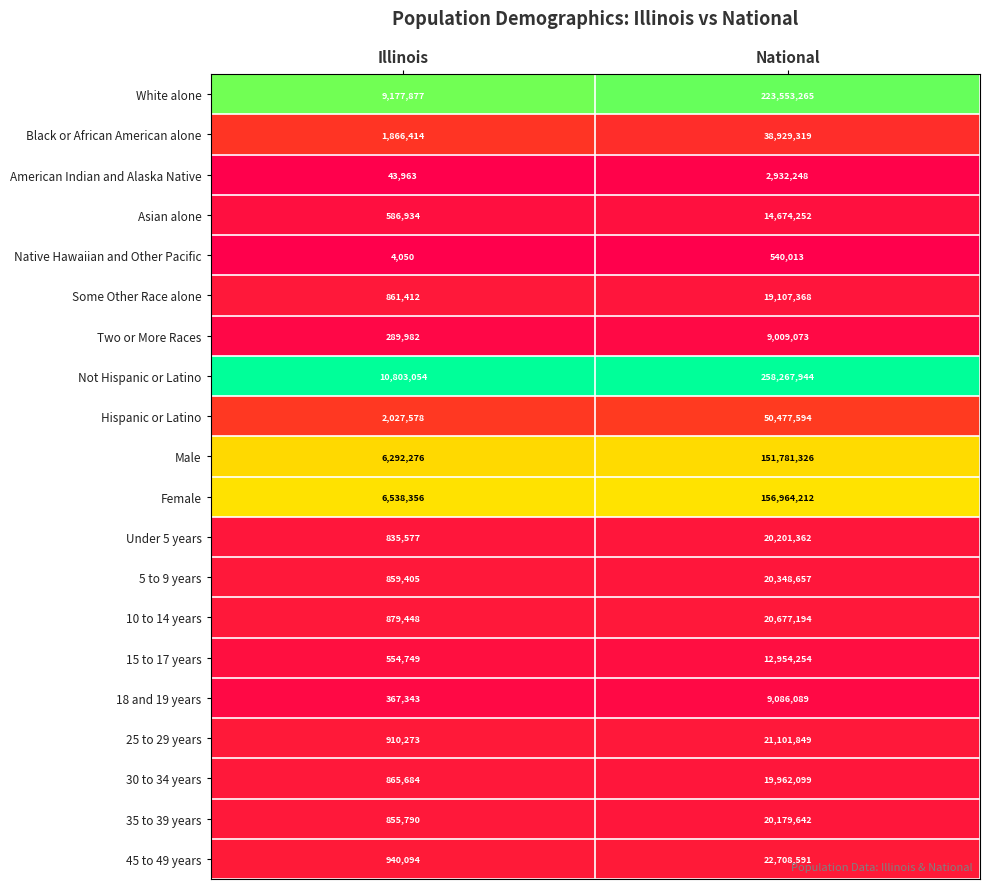

Which category has the highest value across all series?

National